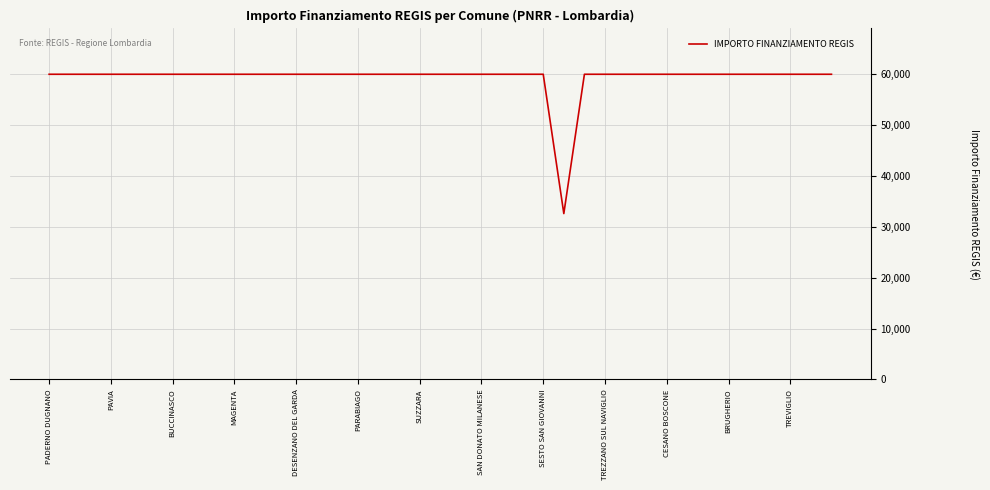

What is the greatest value displayed?

59966